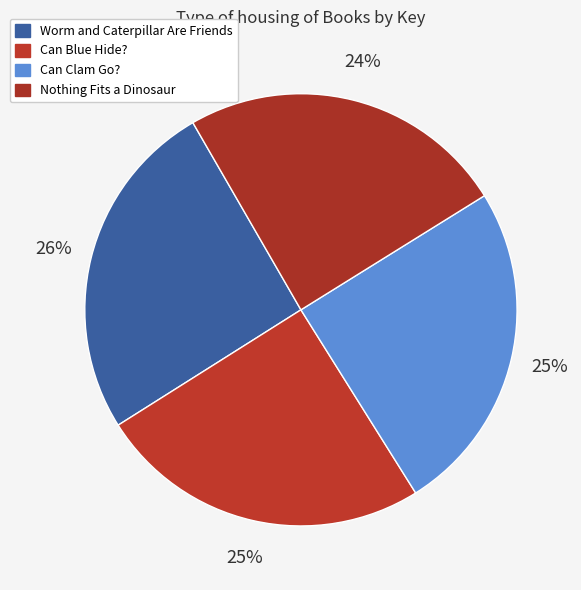

Which category has the smallest portion of the pie?

Nothing Fits a Dinosaur